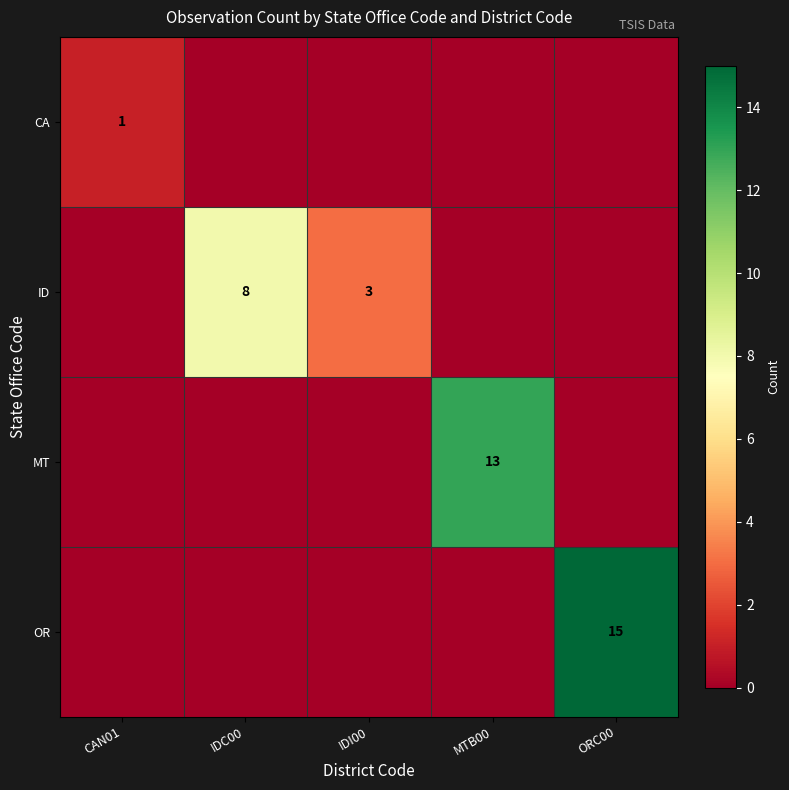

Is the value of row_3 at CAN01 greater than the value of row_1 at IDC00?

No